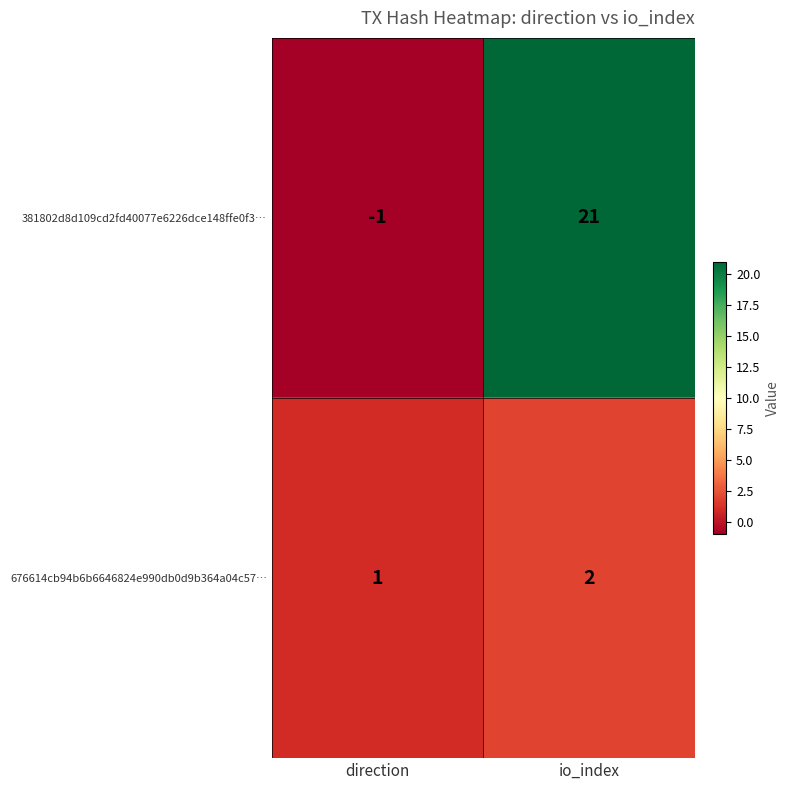

Reading left to right, transcribe all the data shown in this chart.

381802d8d109cd2fd40077e6226dce148ffe0f3…: -1	21
676614cb94b6b6646824e990db0d9b364a04c57…: 1	2